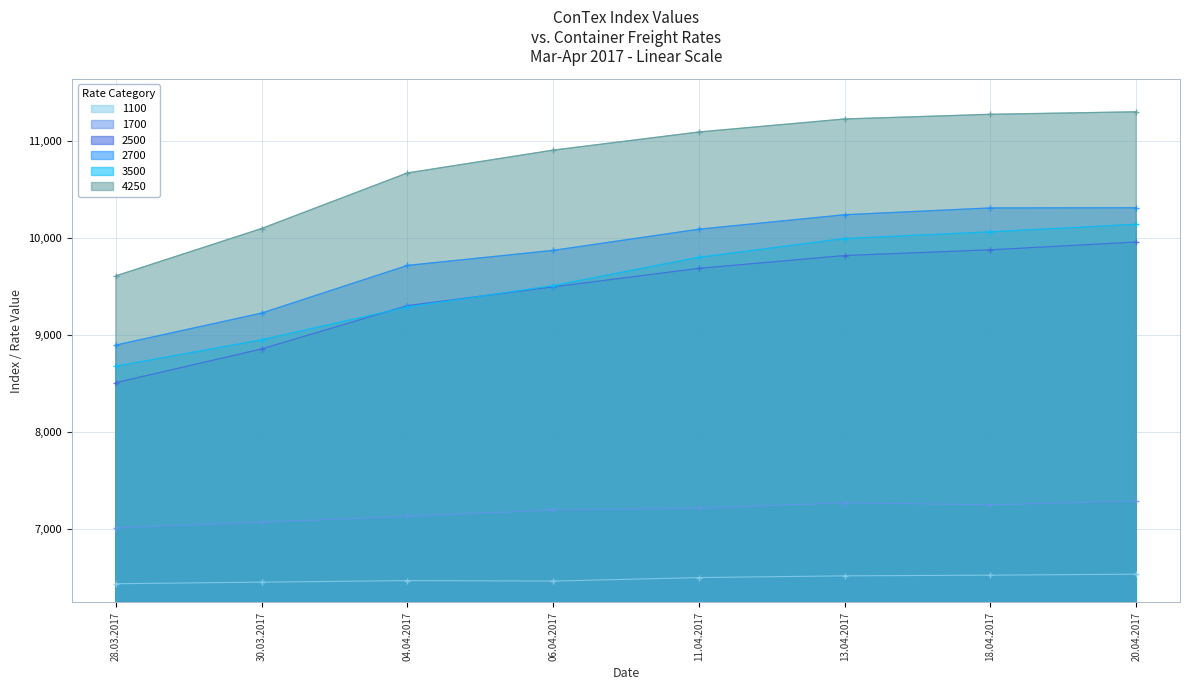

What is the value of the 2700 point at the 7th from the left?

10310